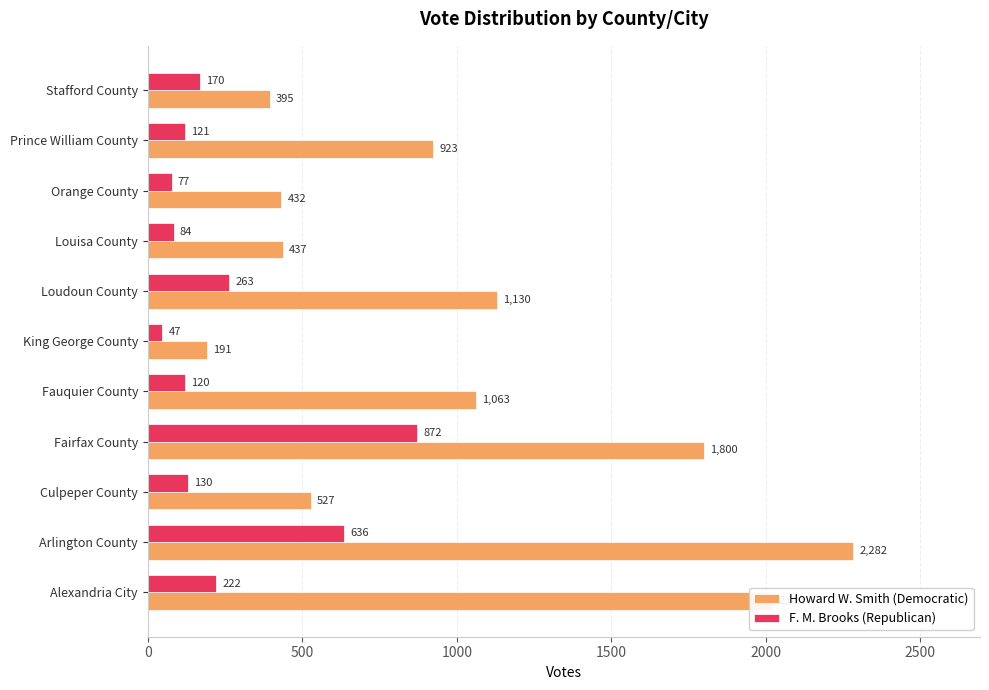

List the labels in order of F. M. Brooks (Republican) value, smallest first.

King George County, Orange County, Louisa County, Fauquier County, Prince William County, Culpeper County, Stafford County, Alexandria City, Loudoun County, Arlington County, Fairfax County